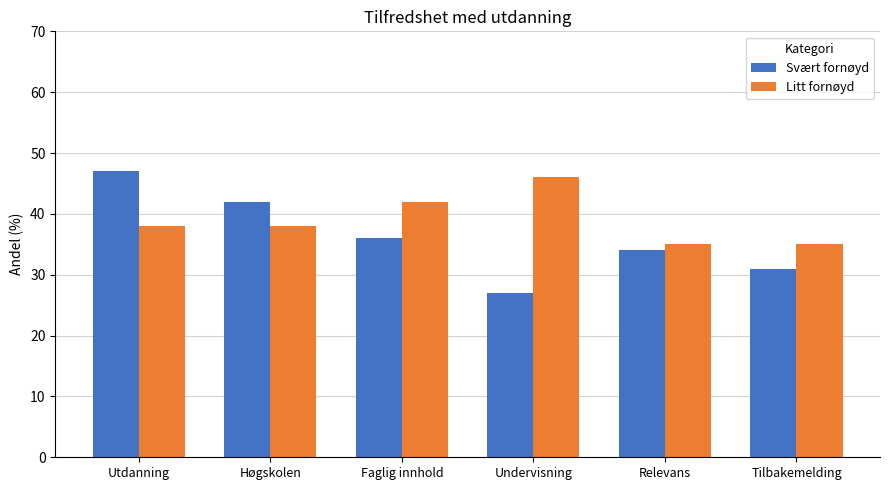

Read the Litt fornøyd value at Relevans, to the nearest 5.

35